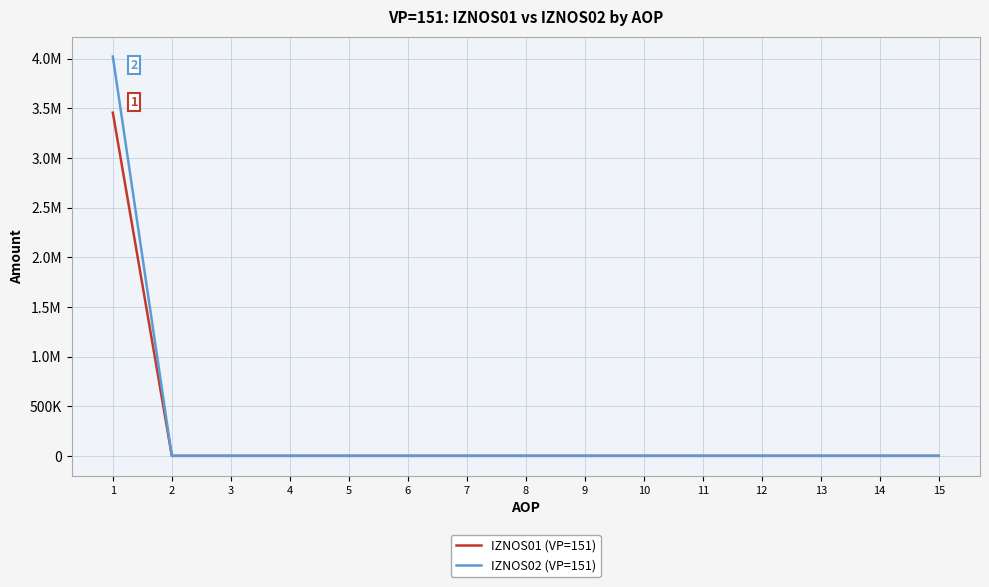

What is the greatest value displayed?

4021613.1